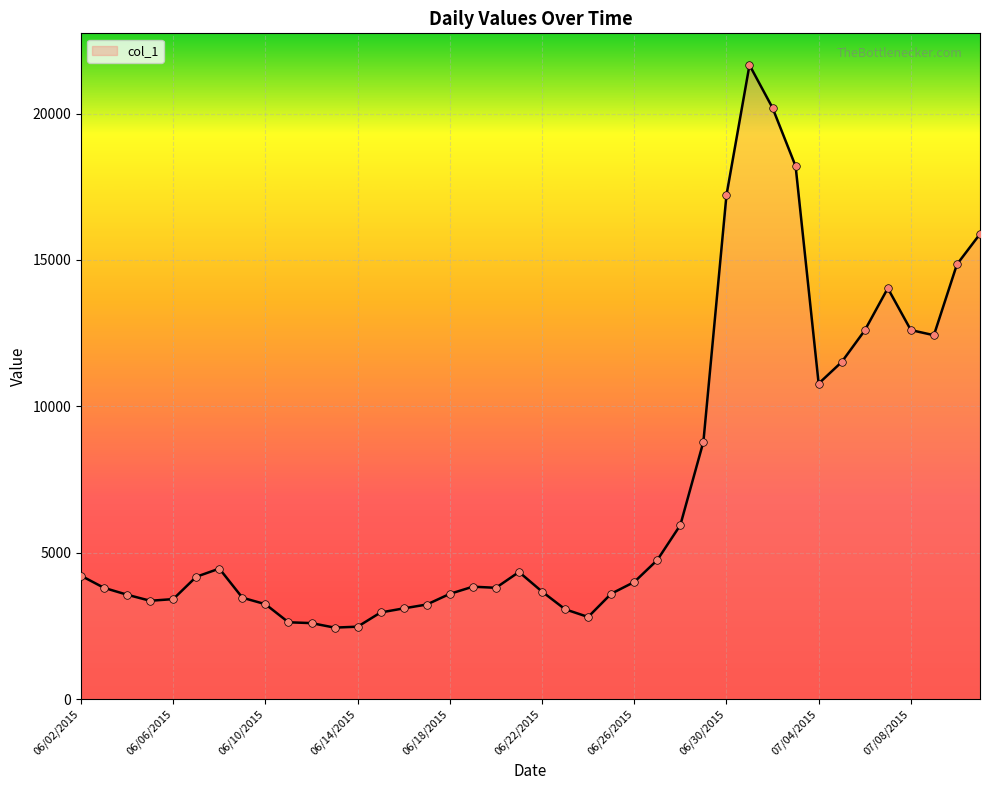

What is the smallest value displayed?

2442